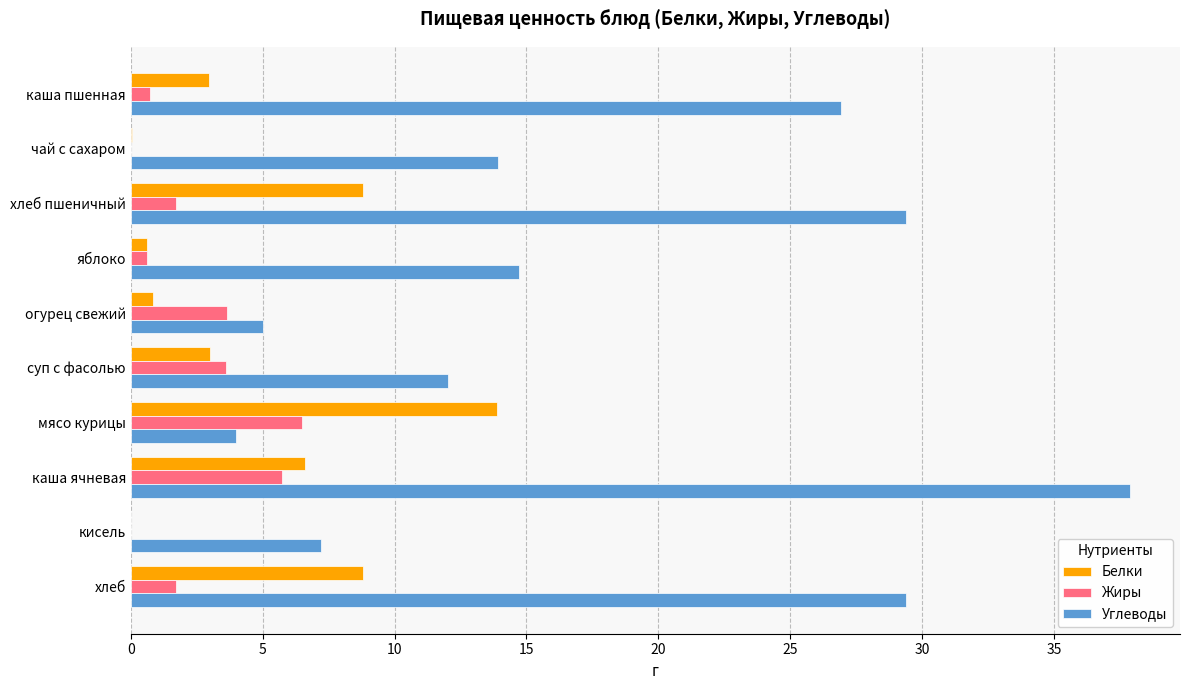

Which series changed the most between яблоко and каша ячневая?

Углеводы